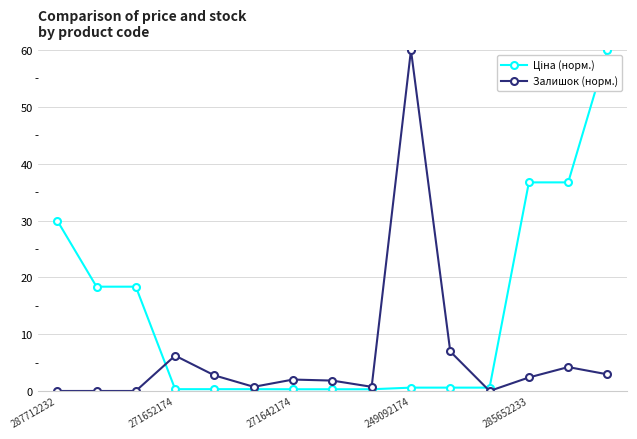

What is the greatest value displayed?

60.0